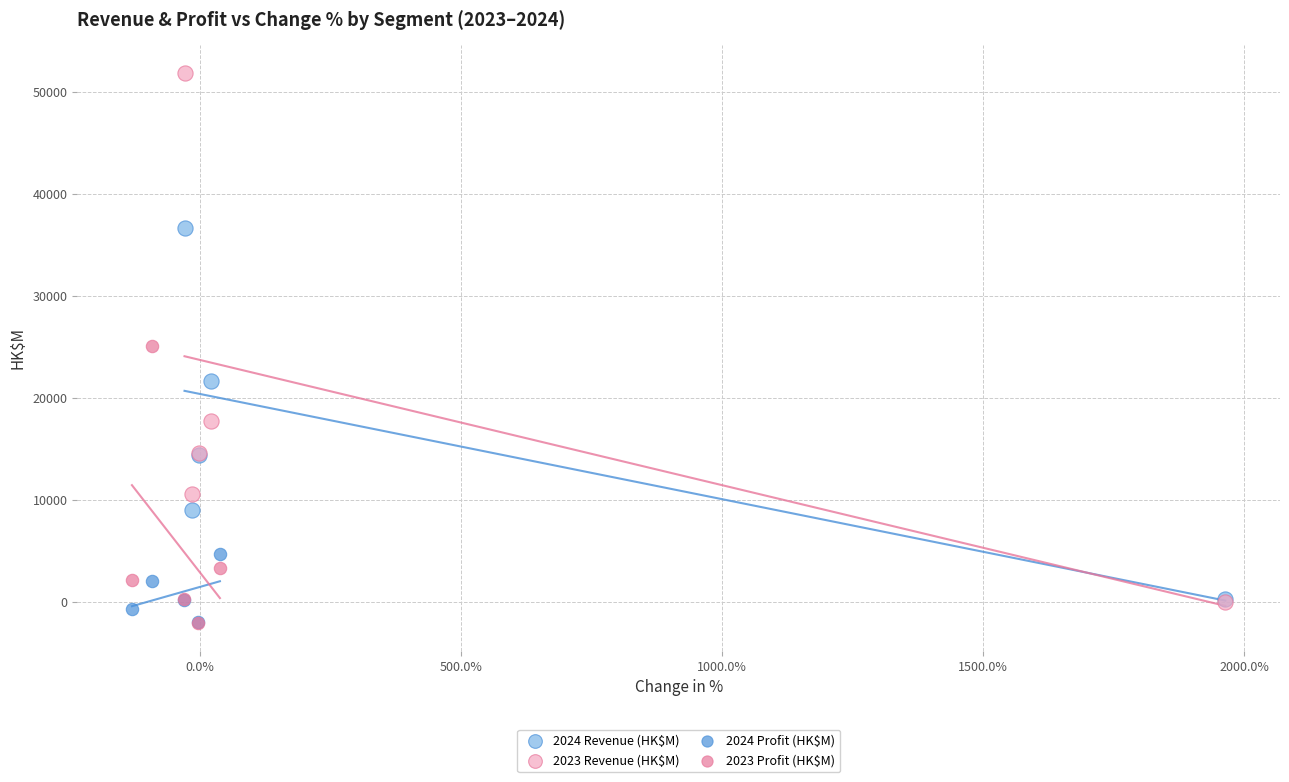

Which series contains the highest Y value?

2023 Revenue (HK$M)